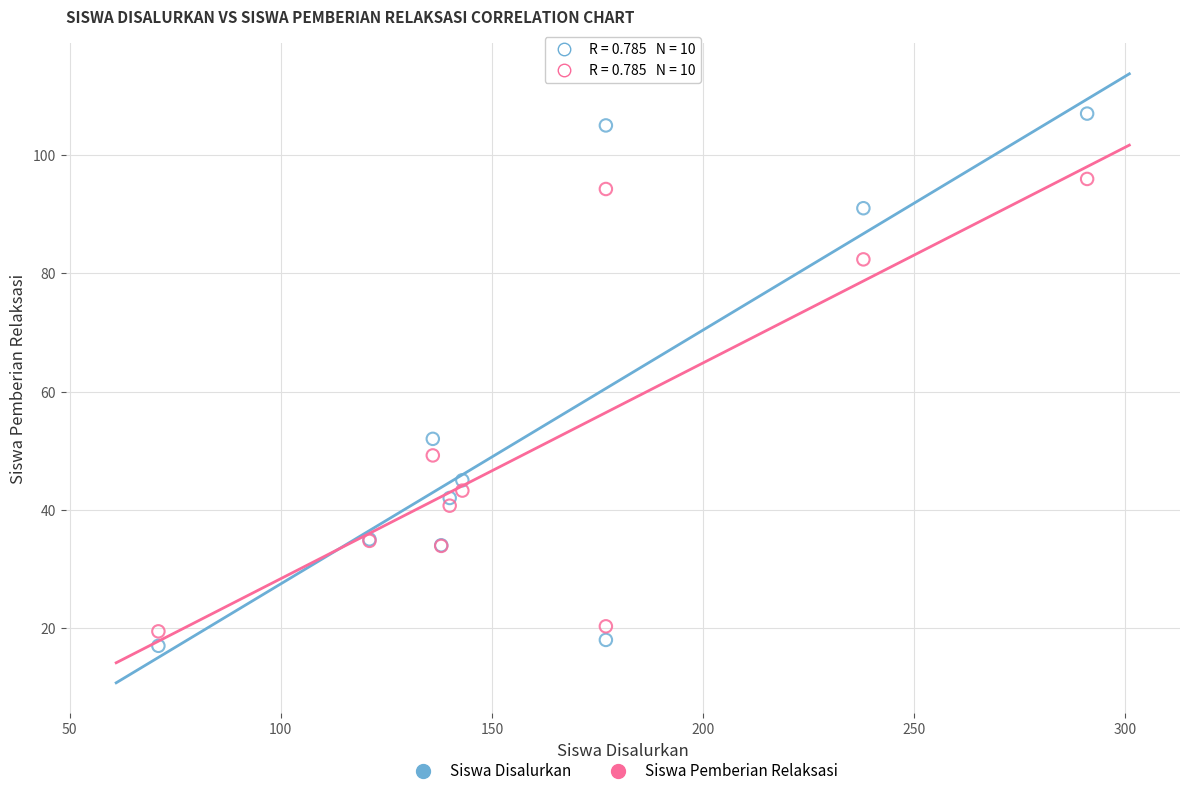

What is the X range (max minus min) for the scatter plot?

220.0